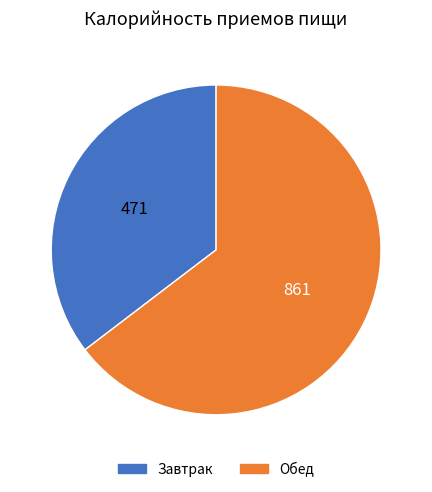

What is the largest slice in the pie chart?

Обед